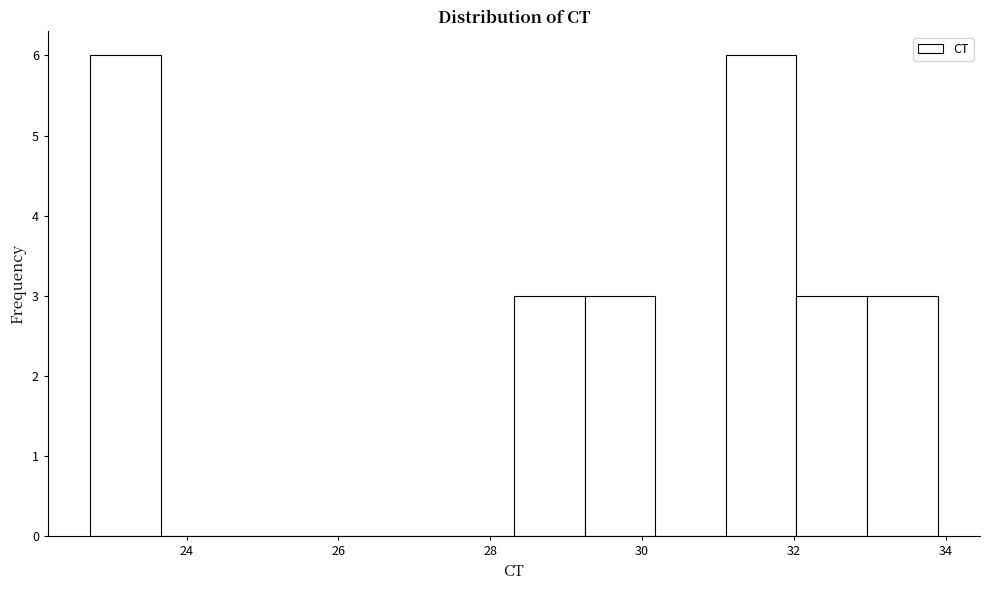

Reading left to right, transcribe this chart: for each bar, give the range it covers on the x-axis and its height. Neither the bar edges nor the heights are printed on the chart, so give them approximately, as read against the axes.

22.8 to 23.6: 6
23.6 to 24.6: 0
24.6 to 25.6: 0
25.6 to 26.4: 0
26.4 to 27.4: 0
27.4 to 28.4: 0
28.4 to 29.2: 3
29.2 to 30.2: 3
30.2 to 31.2: 0
31.2 to 32.0: 6
32.0 to 33.0: 3
33.0 to 33.8: 3